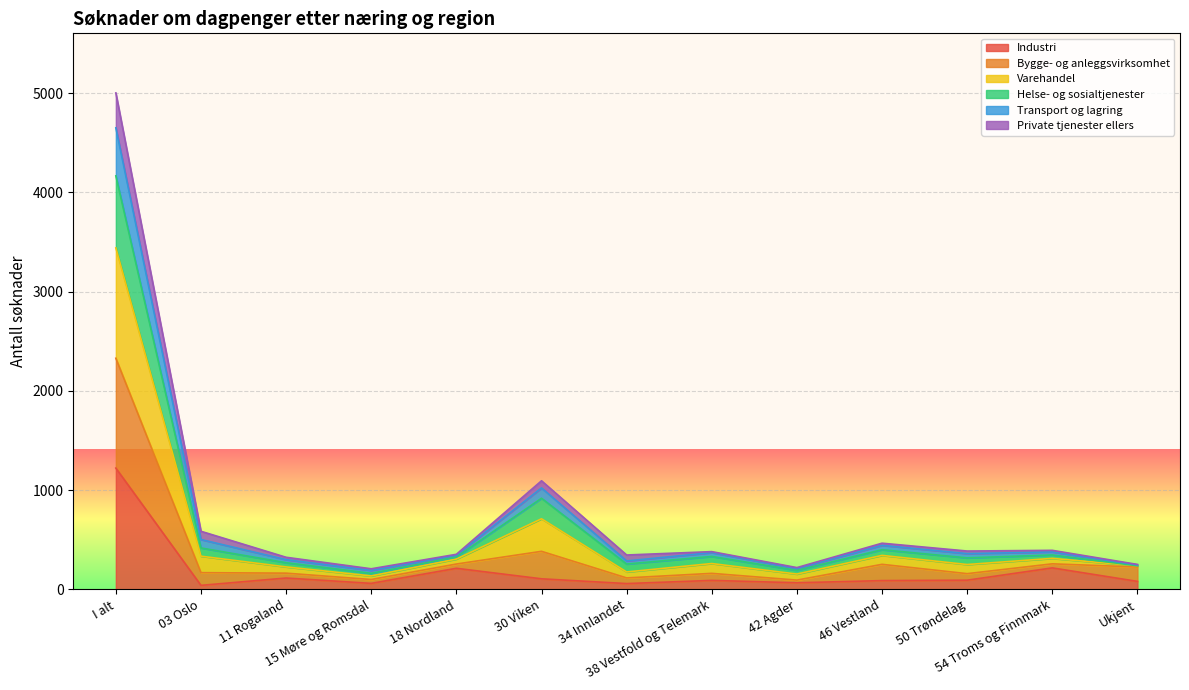

What is the sum of all Industri values?

2444